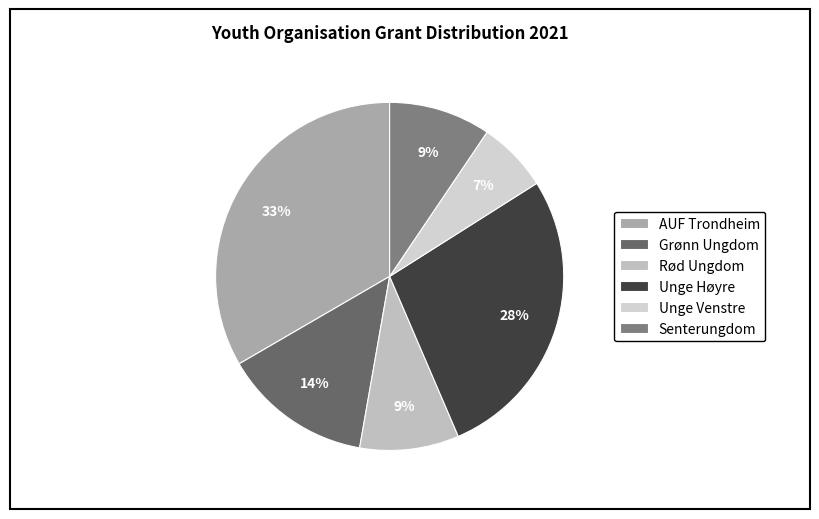

How many slices are in this pie chart?

6